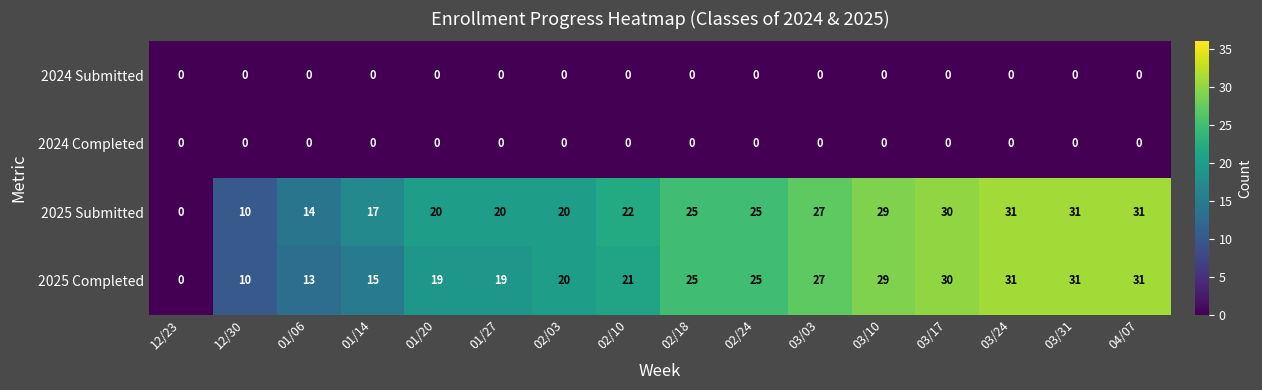

Is it true that 2025 Completed equals 55 at 03/24?

False